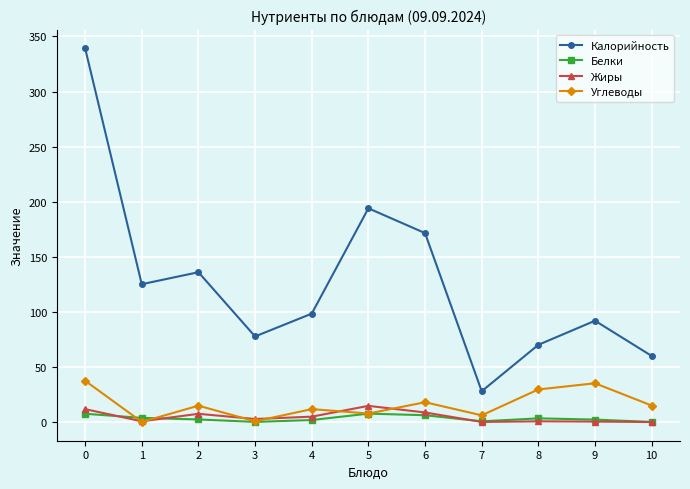

What is the average value of the Жиры series?

4.7